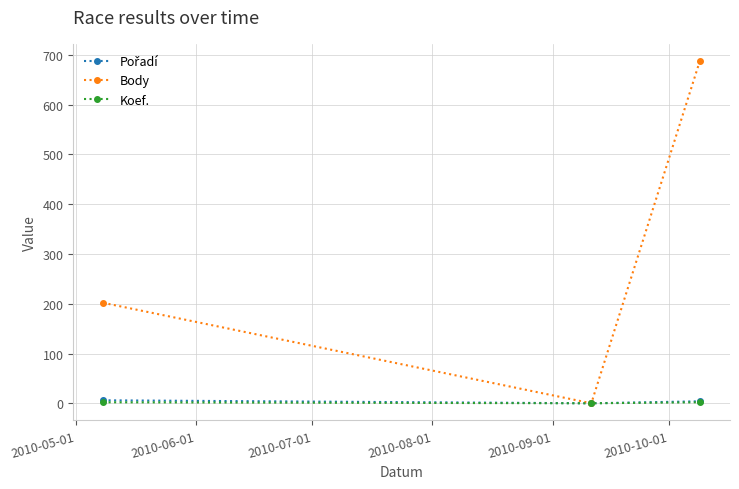

How many lines are shown in the chart?

3